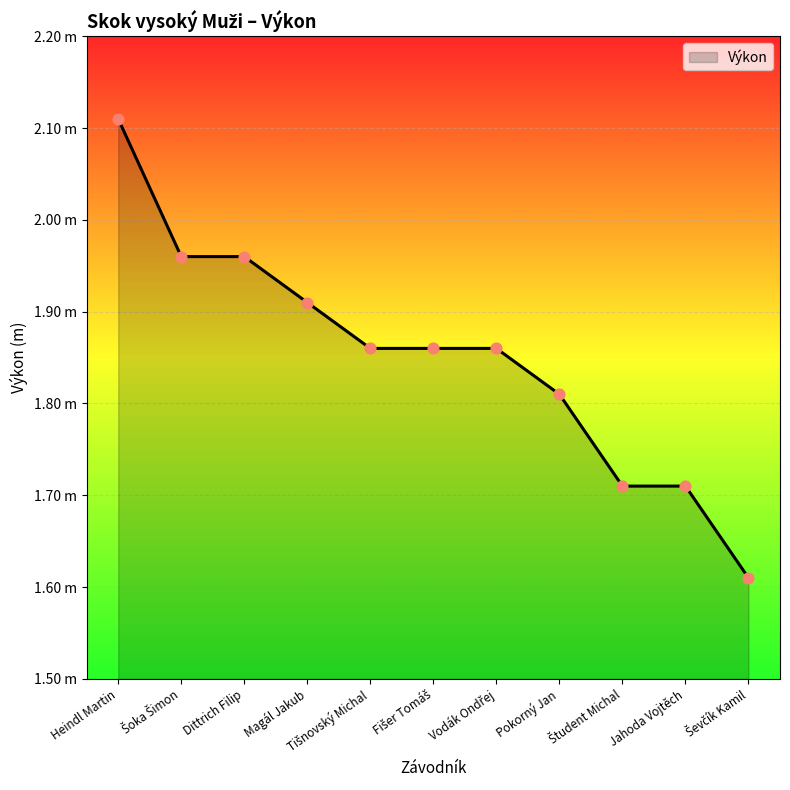

Is this an area chart (filled region under the line)?

Yes